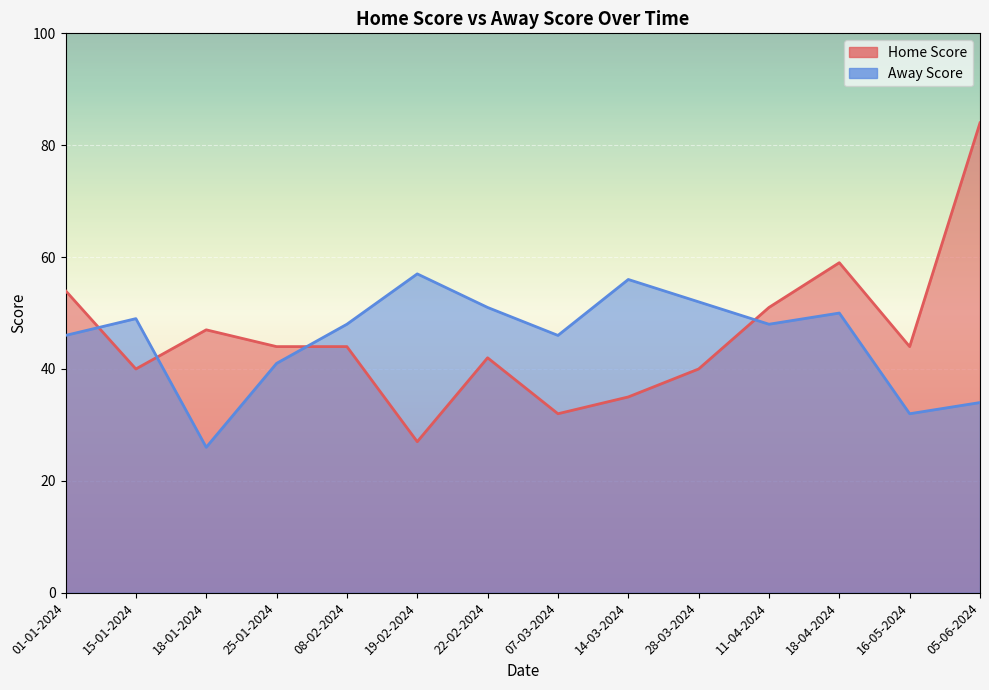

List the labels in order of Home Score value, smallest first.

19-02-2024, 07-03-2024, 14-03-2024, 15-01-2024, 28-03-2024, 22-02-2024, 25-01-2024, 08-02-2024, 16-05-2024, 18-01-2024, 11-04-2024, 01-01-2024, 18-04-2024, 05-06-2024